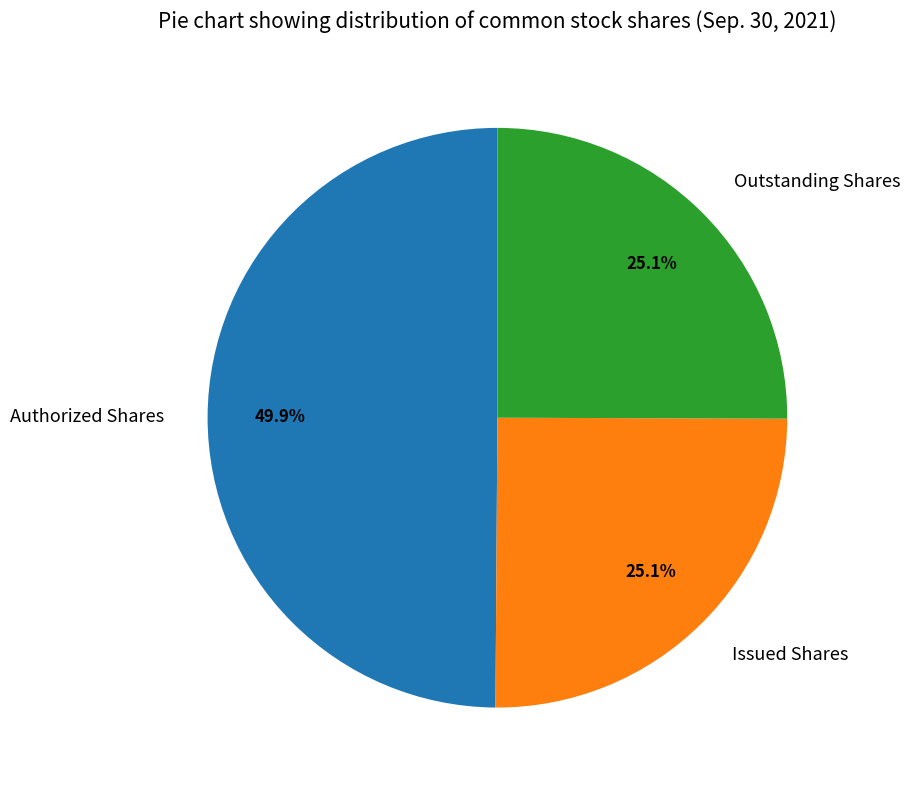

Does Issued Shares account for over 50% of the chart?

No